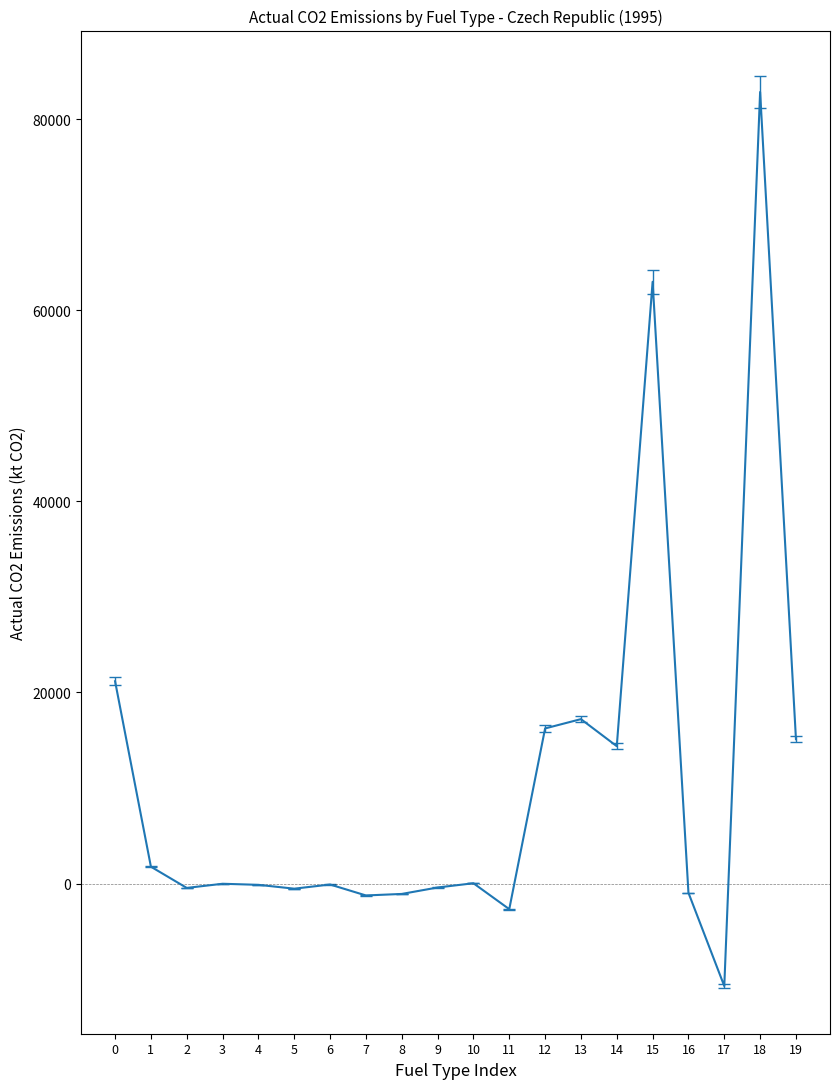

True or false: there are more than 0 points higher than both neighbors.

True